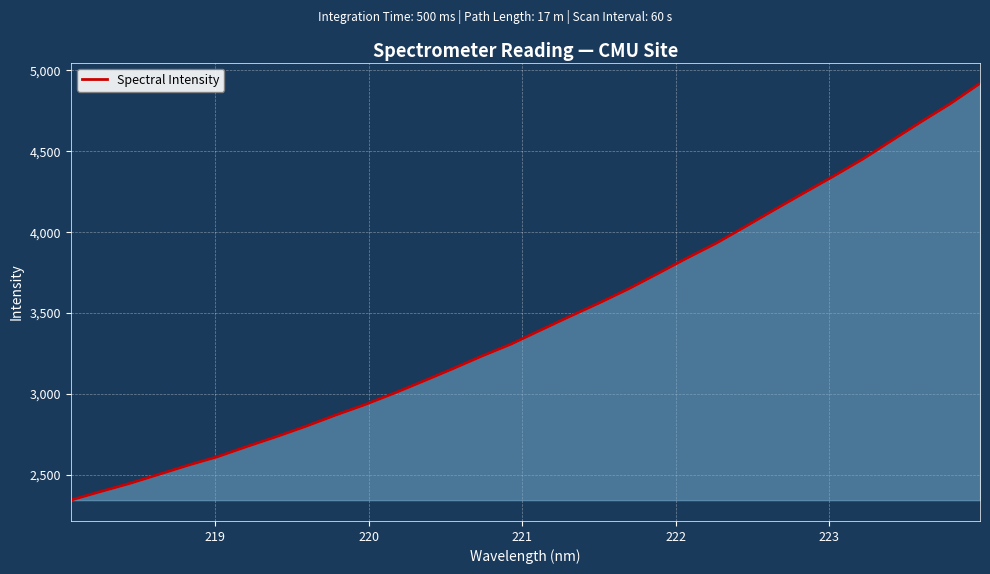

What is the maximum value shown in the chart?

4919.5